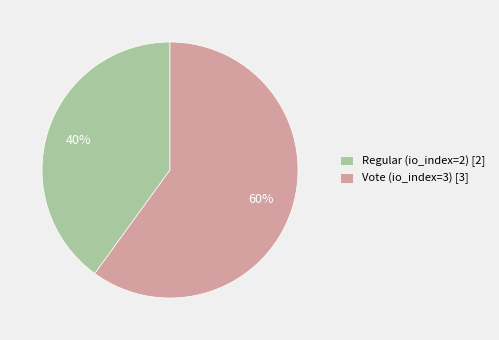

What percentage is the Vote (io_index=3) slice, to the nearest percent?

60%